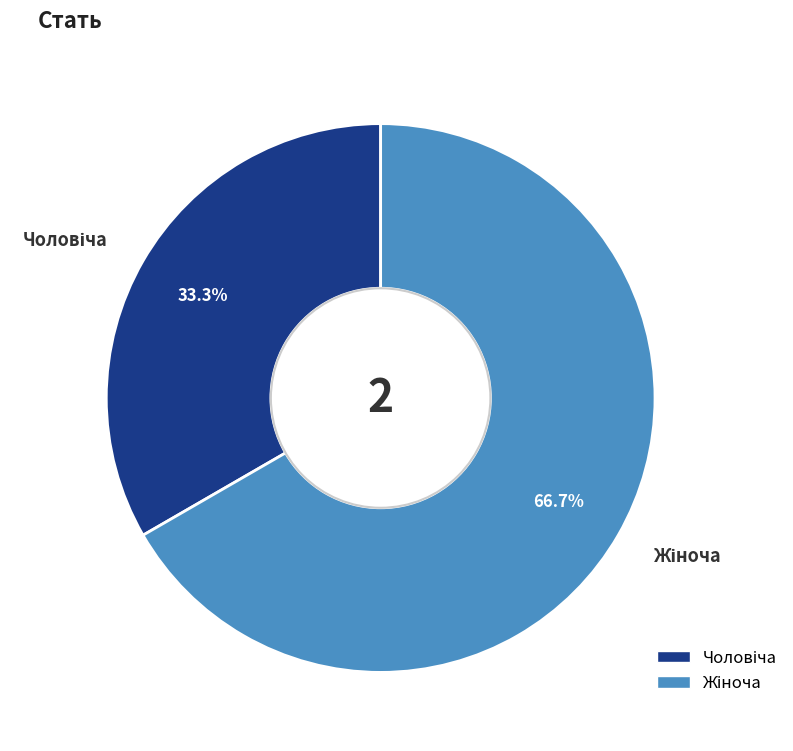

Is it true that Жіноча is 67% of the pie?

True